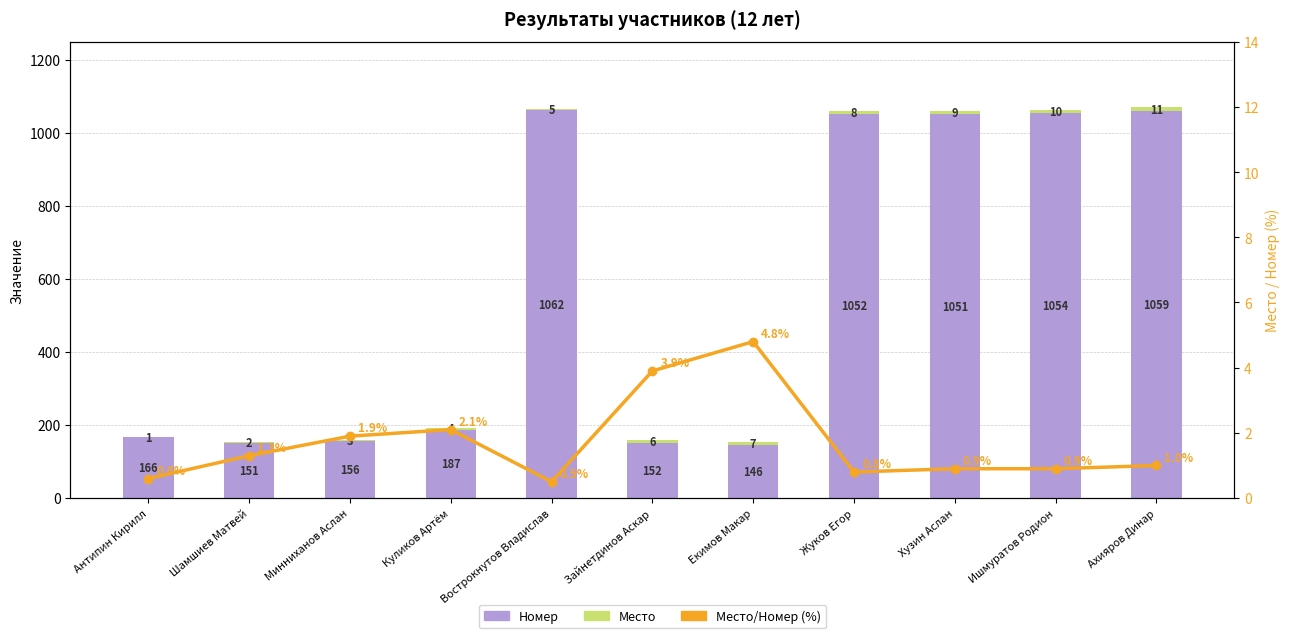

What is the label of the 1st bar from the right?

Ахияров Динар